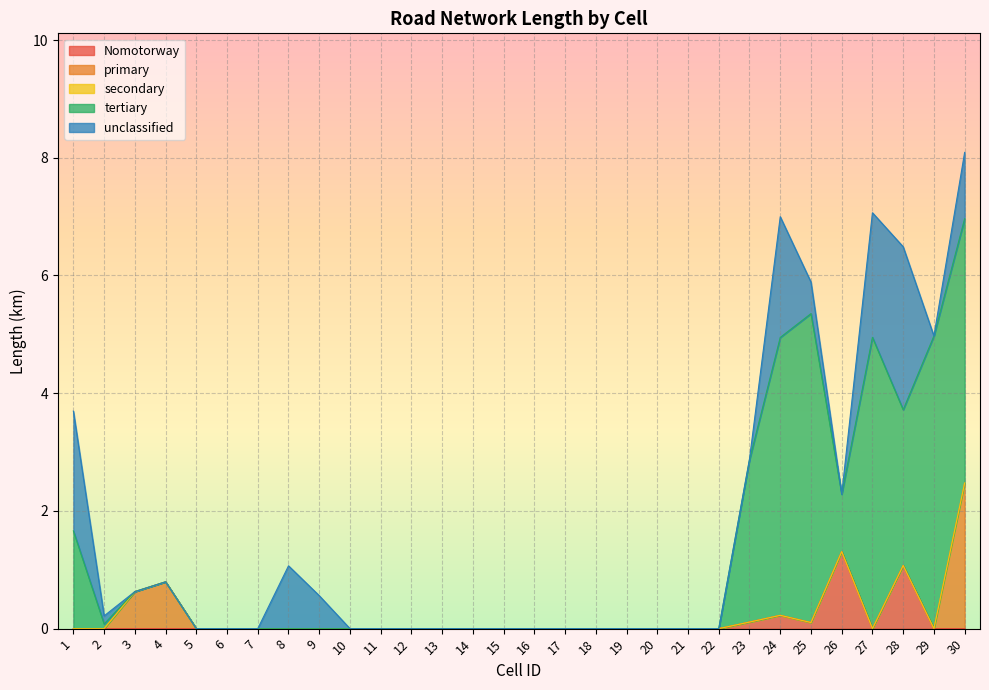

Reading left to right, what are all the values shown in this chart?

Nomotorway: 0.0	0.0	0.0	0.0	0.0	0.0	0.0	0.0	0.0	0.0	0.0	0.0	0.0	0.0	0.0	0.0	0.0	0.0	0.0	0.0	0.0	0.0	0.1	0.2	0.1	1.3	0.0	1.1	0.0	0.0
primary: 0.0	0.0	0.6	0.8	0.0	0.0	0.0	0.0	0.0	0.0	0.0	0.0	0.0	0.0	0.0	0.0	0.0	0.0	0.0	0.0	0.0	0.0	0.0	0.0	0.0	0.0	0.0	0.0	0.0	2.5
secondary: 0.0	0.0	0.0	0.0	0.0	0.0	0.0	0.0	0.0	0.0	0.0	0.0	0.0	0.0	0.0	0.0	0.0	0.0	0.0	0.0	0.0	0.0	0.0	0.0	0.0	0.0	0.0	0.0	0.0	0.0
tertiary: 1.7	0.1	0.0	0.0	0.0	0.0	0.0	0.0	0.0	0.0	0.0	0.0	0.0	0.0	0.0	0.0	0.0	0.0	0.0	0.0	0.0	0.0	2.8	4.7	5.2	1.0	4.9	2.6	5.0	4.5
unclassified: 2.0	0.1	0.0	0.0	0.0	0.0	0.0	1.1	0.6	0.0	0.0	0.0	0.0	0.0	0.0	0.0	0.0	0.0	0.0	0.0	0.0	0.0	0.0	2.1	0.5	0.0	2.1	2.8	0.0	1.1